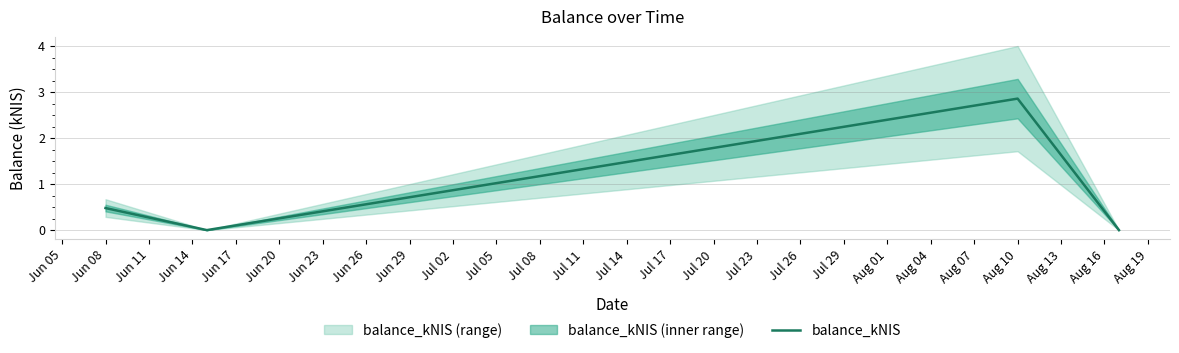

The value of balance_kNIS at Jun 08 is 0.3. True or false?

False